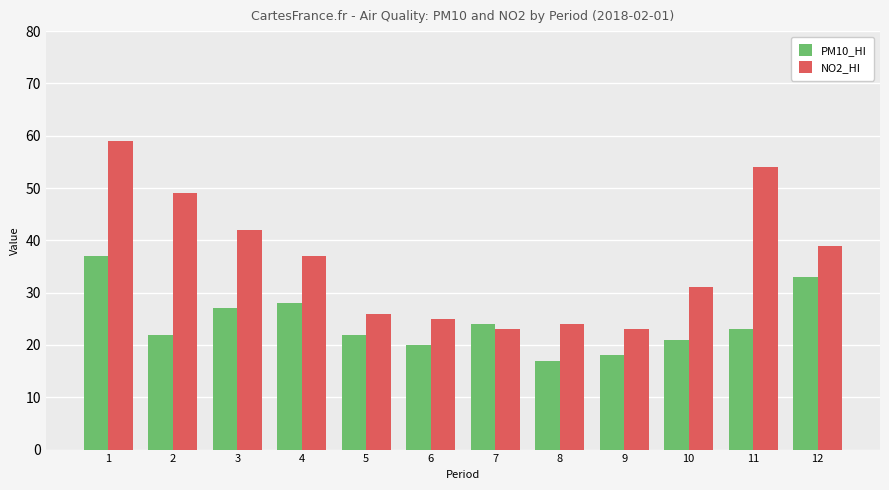

At which category is the sum across all series the highest?

1